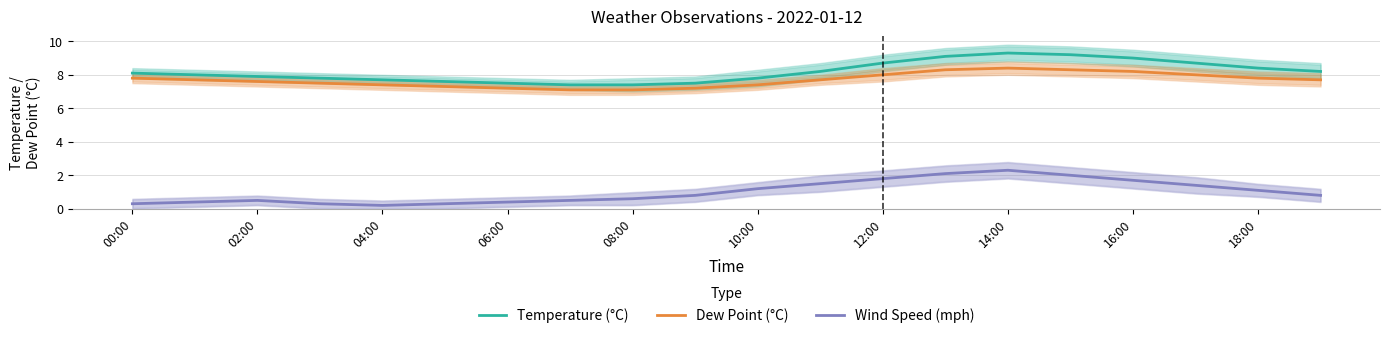

Which series has the widest spread of values?

Wind Speed (mph)